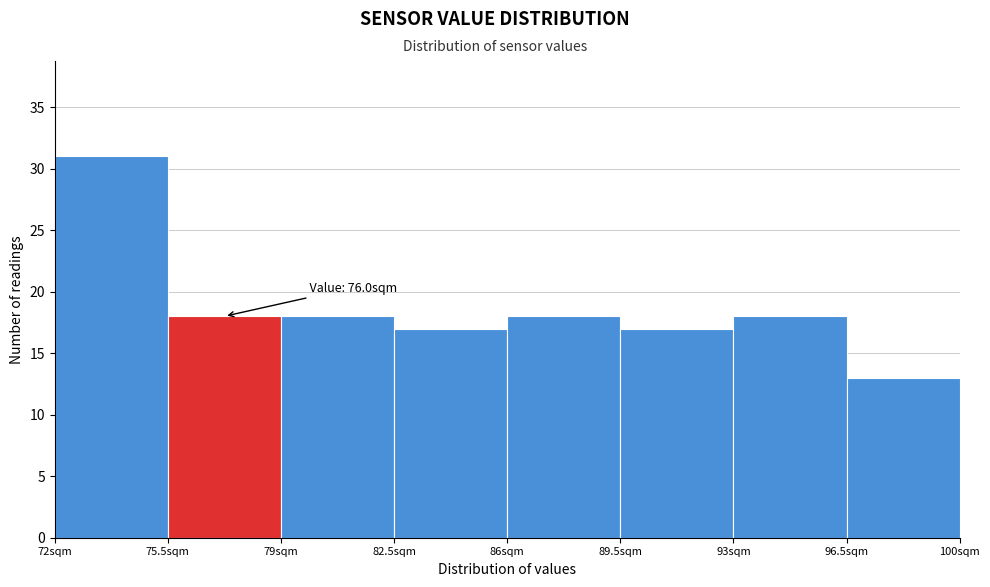

Over which range of the x-axis is the bar tallest?

72.0 to 75.5